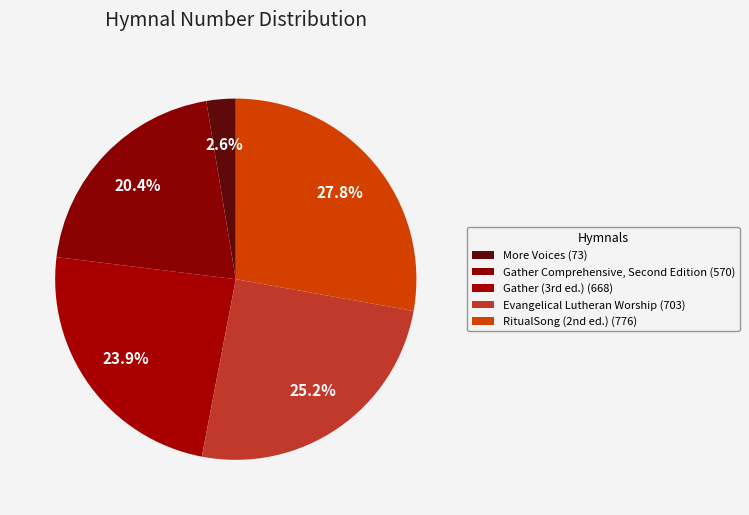

Which slice is the largest?

RitualSong (2nd ed.) (776)